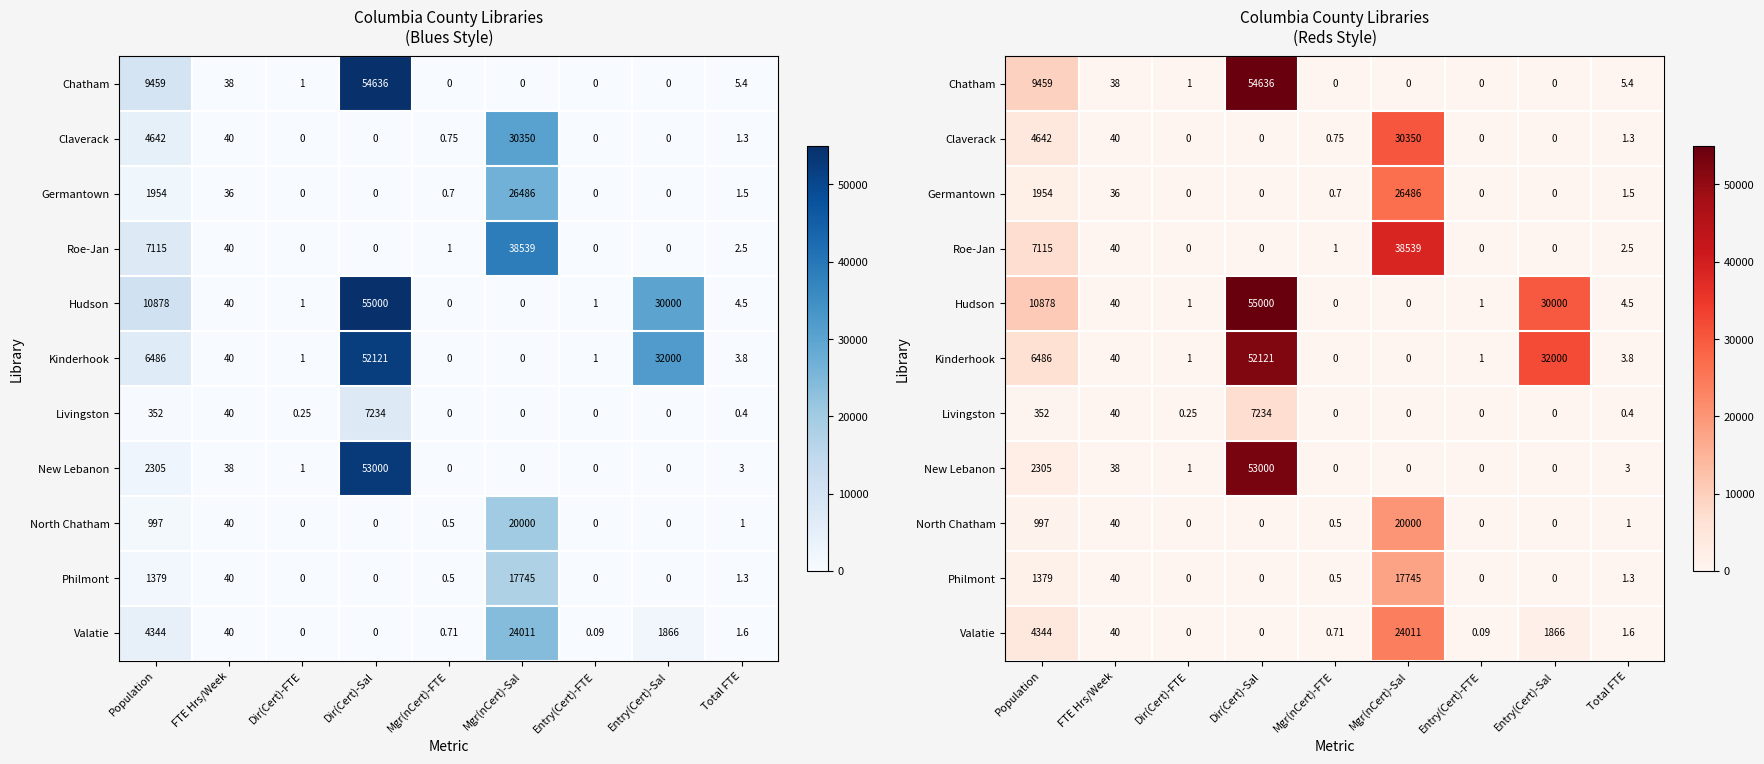

The Chatham series shows 6464.8 at Population. True or false?

False